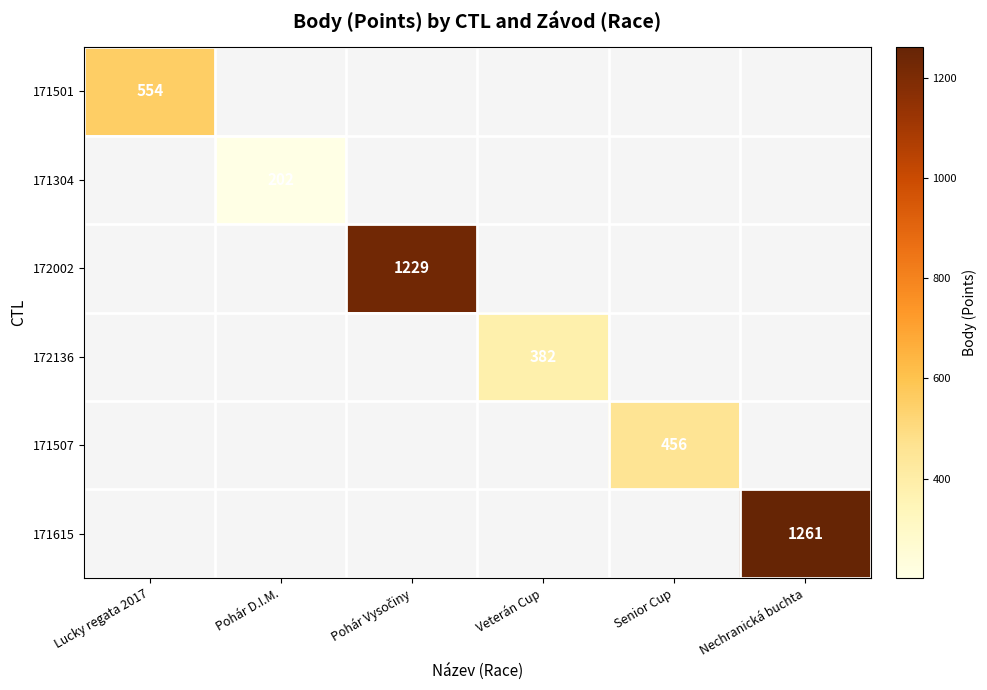

Is it true that 171507 equals 255 at Senior Cup?

False